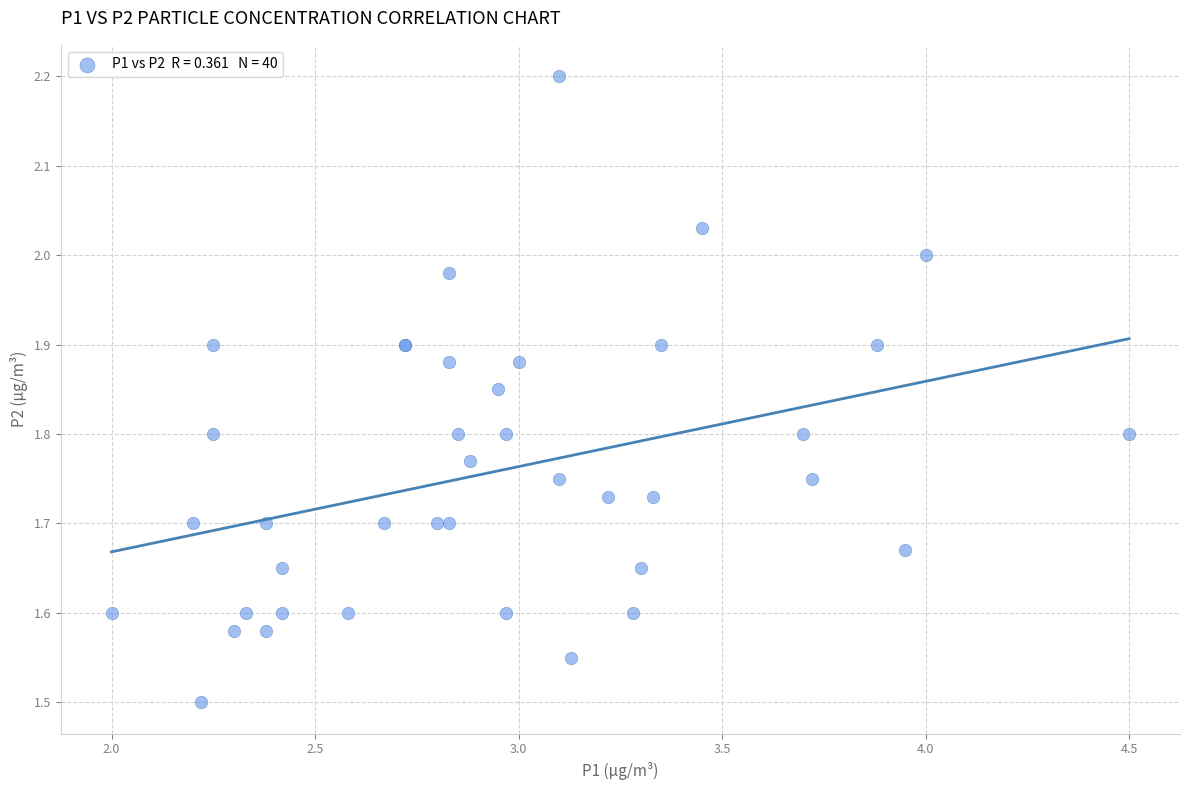

What Y value in the scatter plot is closest to 1?

1.5